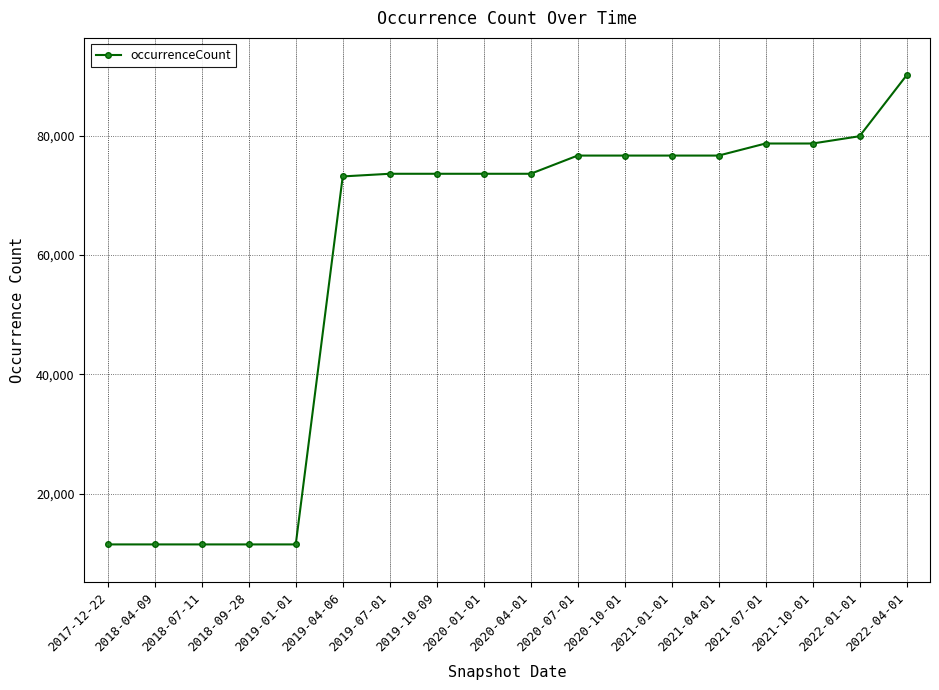

What is the average value?

58838